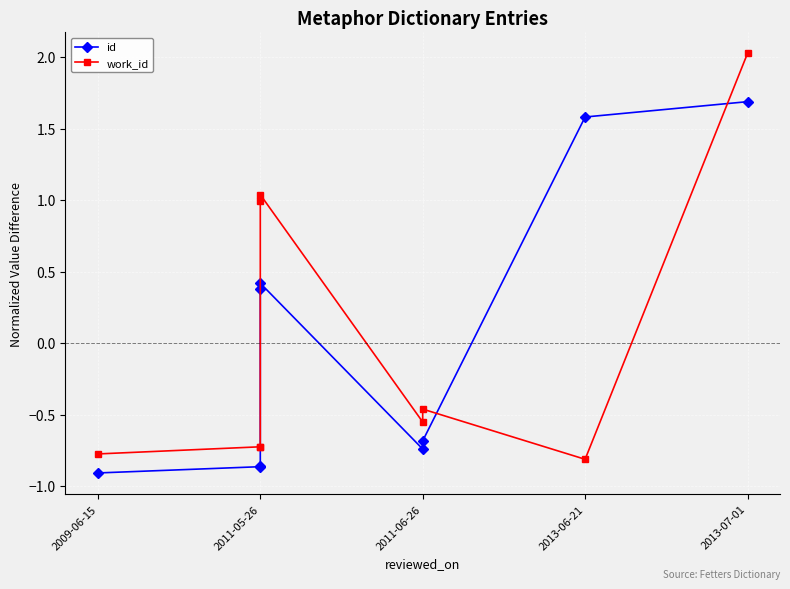

Which series has the widest spread of values?

work_id